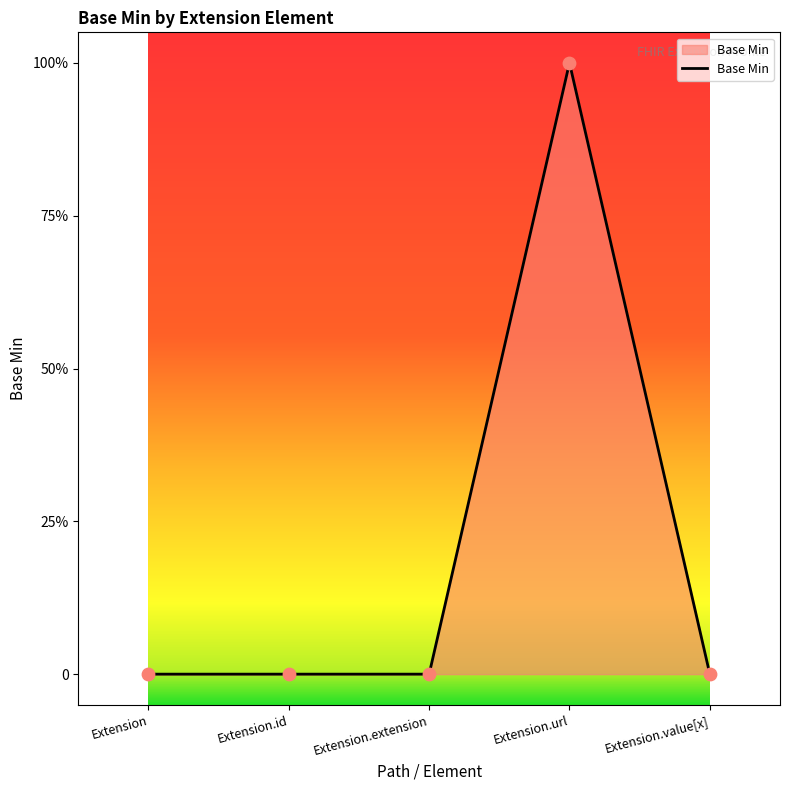

Between Extension and Extension.value[x], which is larger?

Extension